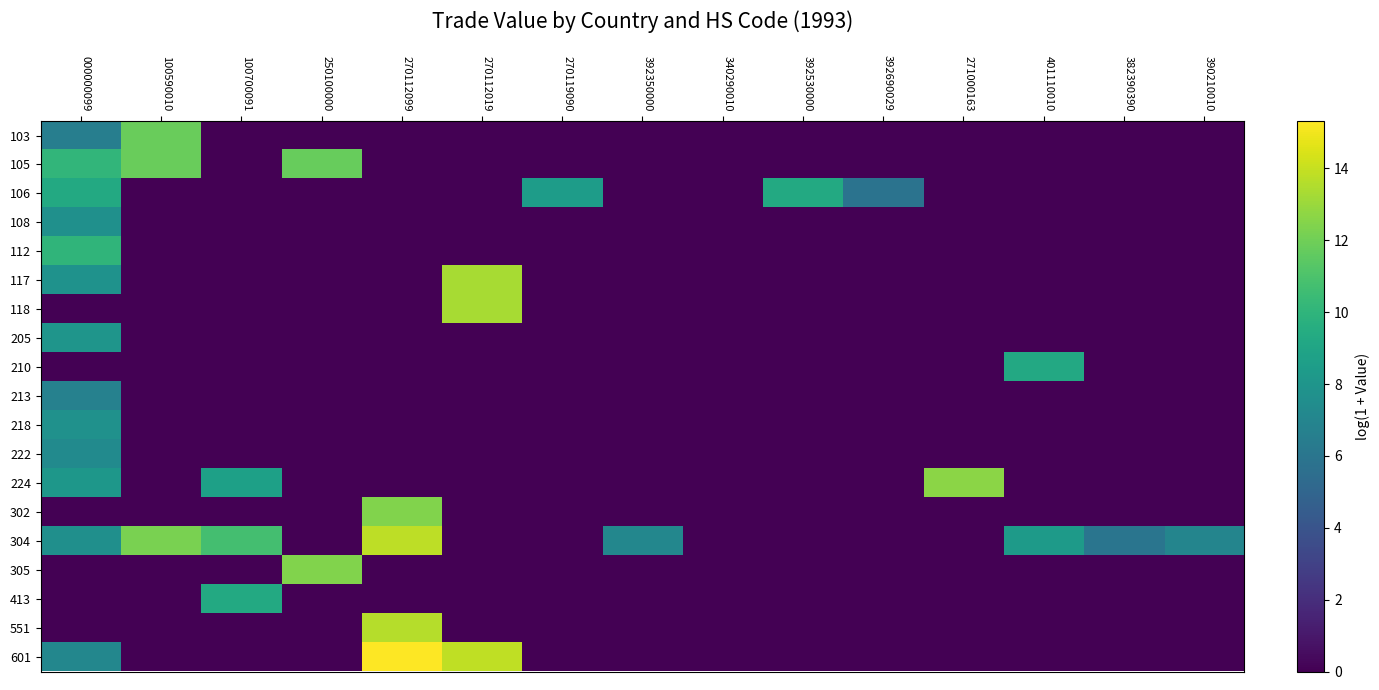

At how many categories does at least one series exceed 11?

5